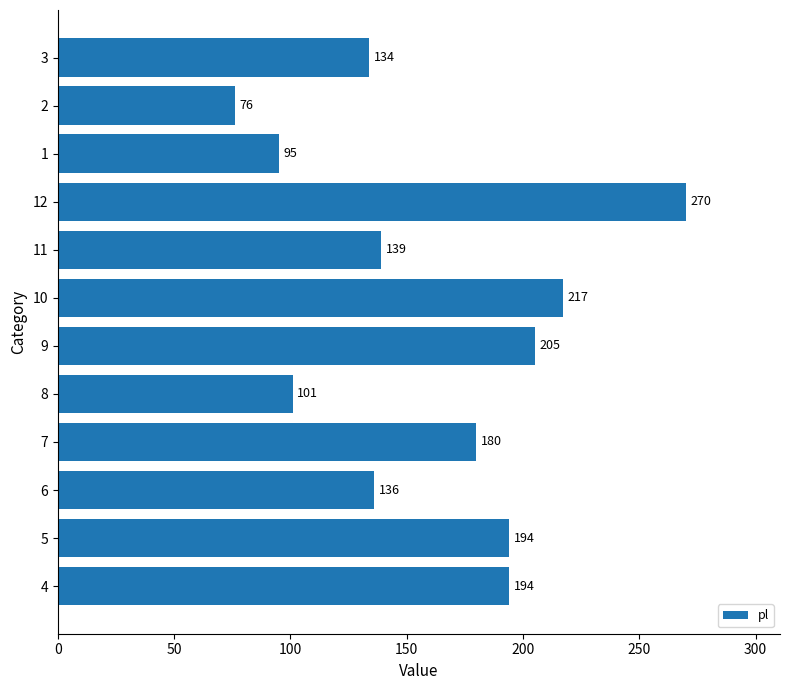

What is the smallest value displayed?

76